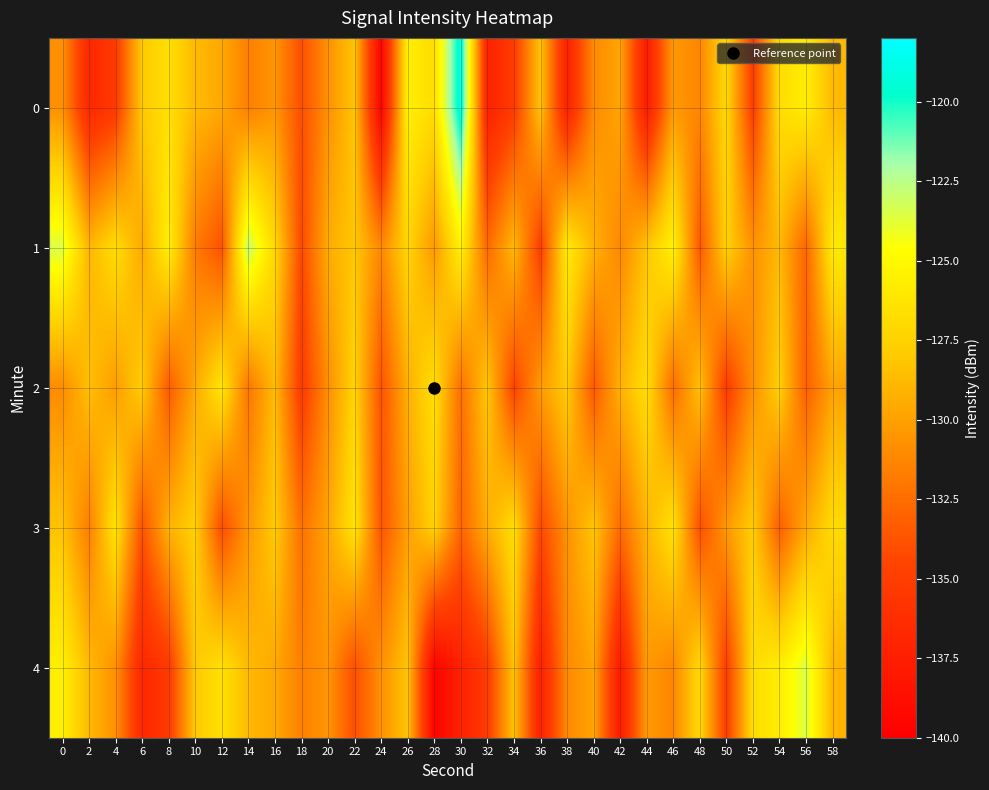

Reading right to left, transcribe all the data shown in this chart.

0: 58=-128.8	56=-125.8	54=-126.8	52=-135.0	50=-127.1	48=-131.3	46=-130.3	44=-137.8	42=-129.8	40=-131.1	38=-137.4	36=-128.3	34=-135.2	32=-137.3	30=-118.9	28=-126.8	26=-125.6	24=-139.7	22=-128.3	20=-130.8	18=-134.0	16=-130.5	14=-131.6	12=-129.6	10=-128.8	8=-126.6	6=-128.0	4=-135.3	2=-136.8	0=-130.7
1: 58=-126.0	56=-132.9	54=-128.8	52=-130.7	50=-127.6	48=-133.5	46=-125.4	44=-128.3	42=-131.2	40=-129.1	38=-126.0	36=-134.9	34=-128.8	32=-132.7	30=-125.6	28=-130.4	26=-127.3	24=-131.2	22=-128.1	20=-129.5	18=-134.2	16=-127.2	14=-122.7	12=-133.8	10=-131.8	8=-125.7	6=-129.6	4=-126.8	2=-129.0	0=-123.5
2: 58=-129.9	56=-133.2	54=-127.6	52=-130.8	50=-135.1	48=-128.4	46=-132.6	44=-126.8	42=-129.2	40=-133.5	38=-127.9	36=-130.3	34=-134.6	32=-128.1	30=-132.4	28=-126.7	26=-129.3	24=-133.8	22=-127.4	20=-130.9	18=-135.2	16=-128.7	14=-132.1	12=-126.3	10=-129.6	8=-133.4	6=-127.8	4=-130.2	2=-128.5	0=-131.0
3: 58=-126.9	56=-129.6	54=-133.2	52=-127.8	50=-130.4	48=-134.0	46=-126.5	44=-129.1	42=-132.6	40=-128.2	38=-130.7	36=-134.3	34=-126.8	32=-129.4	30=-132.9	28=-127.5	26=-130.1	24=-133.7	22=-126.4	20=-129.8	18=-132.3	16=-127.9	14=-130.5	12=-134.1	10=-127.6	8=-129.2	6=-133.8	4=-126.4	2=-131.7	0=-128.3
4: 58=-129.0	56=-123.5	54=-125.8	52=-126.8	50=-135.0	48=-127.1	46=-131.3	44=-130.3	42=-137.8	40=-129.8	38=-131.1	36=-137.4	34=-128.3	32=-135.2	30=-137.3	28=-139.7	26=-128.3	24=-130.8	22=-134.0	20=-130.5	18=-131.6	16=-129.6	14=-128.8	12=-126.6	10=-128.0	8=-135.3	6=-136.8	4=-130.7	2=-128.8	0=-125.6